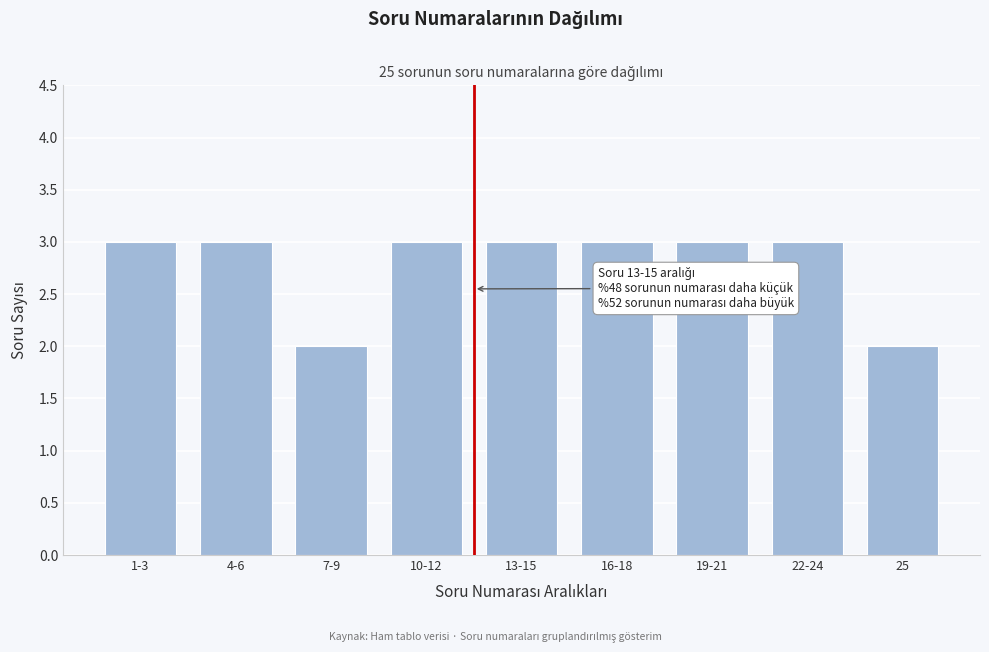

Reading left to right, what are all the values shown in this chart?

3	3	2	3	3	3	3	3	2